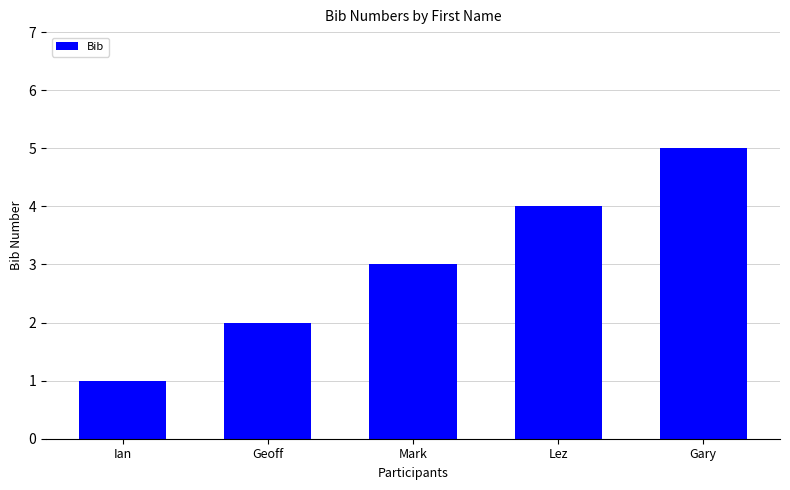

What is the label of the 1st bar from the right?

Gary